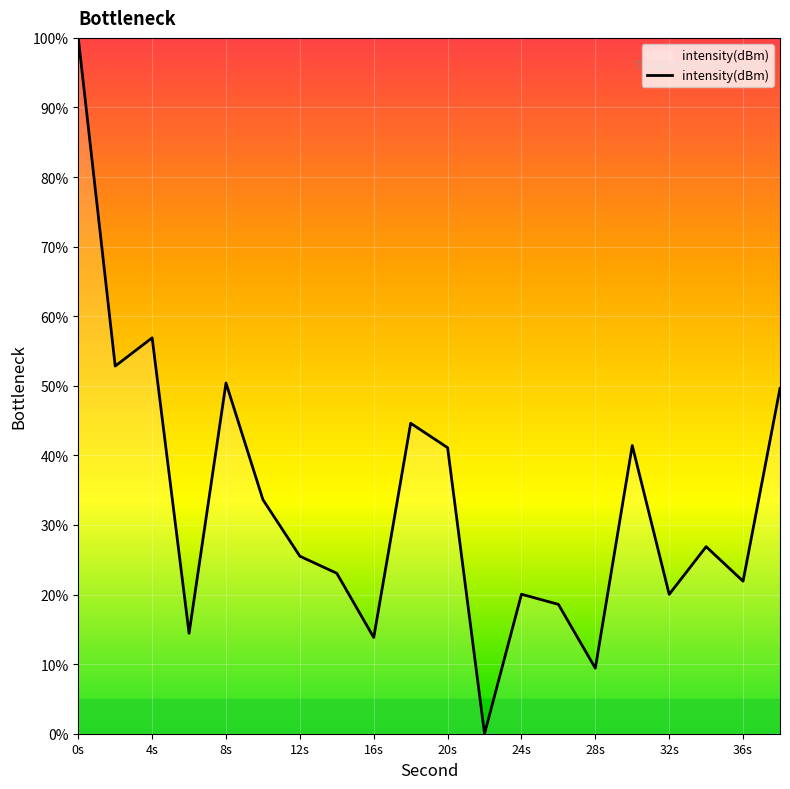

What is the greatest value displayed?

100.0